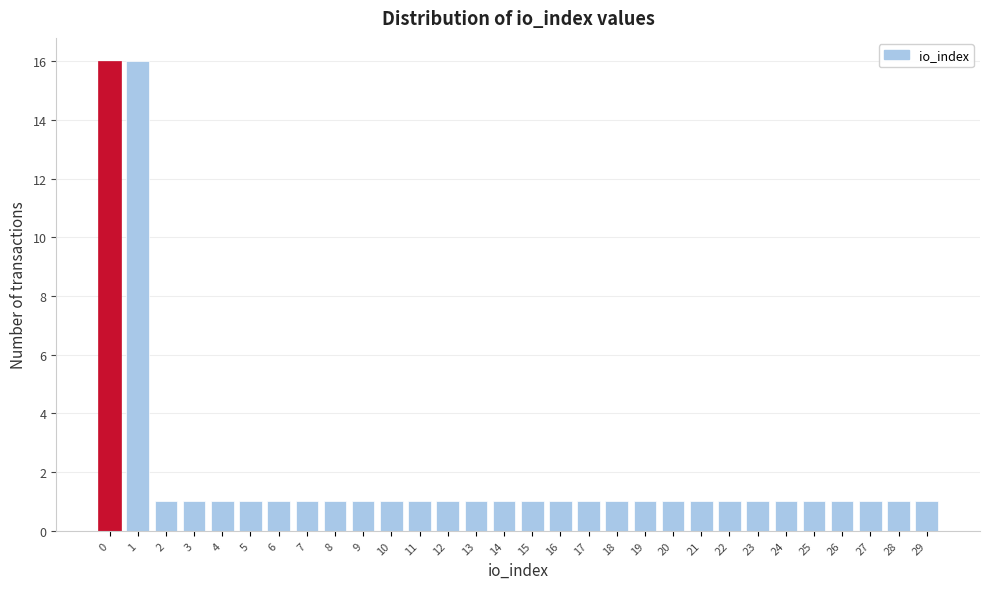

Reading left to right, transcribe this chart: for each bar, give the range it covers on the x-axis and its height. The values are not printed on the chart, so give them approximately, as read against the axis.

-0.5 to 0.5: 16
0.5 to 1.5: 16
1.5 to 2.5: 1
2.5 to 3.5: 1
3.5 to 4.5: 1
4.5 to 5.5: 1
5.5 to 6.5: 1
6.5 to 7.5: 1
7.5 to 8.5: 1
8.5 to 9.5: 1
9.5 to 10.5: 1
10.5 to 11.5: 1
11.5 to 12.5: 1
12.5 to 13.5: 1
13.5 to 14.5: 1
14.5 to 15.5: 1
15.5 to 16.5: 1
16.5 to 17.5: 1
17.5 to 18.5: 1
18.5 to 19.5: 1
19.5 to 20.5: 1
20.5 to 21.5: 1
21.5 to 22.5: 1
22.5 to 23.5: 1
23.5 to 24.5: 1
24.5 to 25.5: 1
25.5 to 26.5: 1
26.5 to 27.5: 1
27.5 to 28.5: 1
28.5 to 29.5: 1